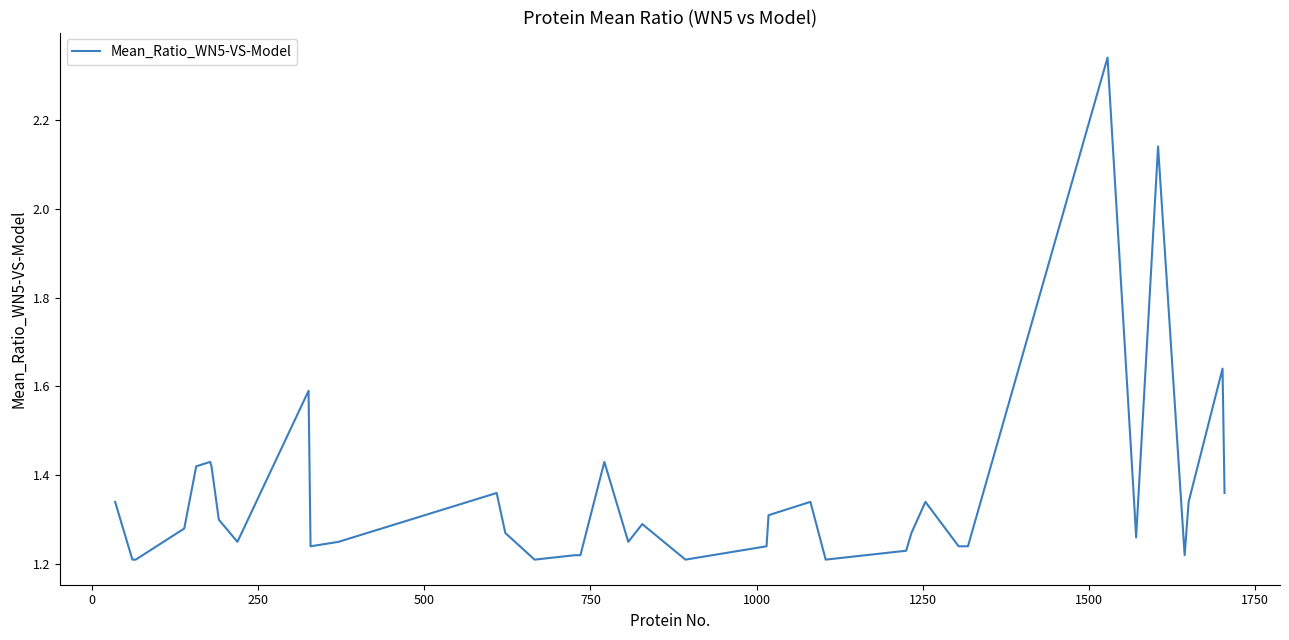

What is the difference between the maximum and minimum values?

1.1